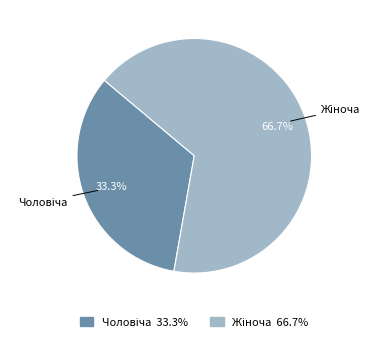

Is there a majority slice in this chart?

Yes